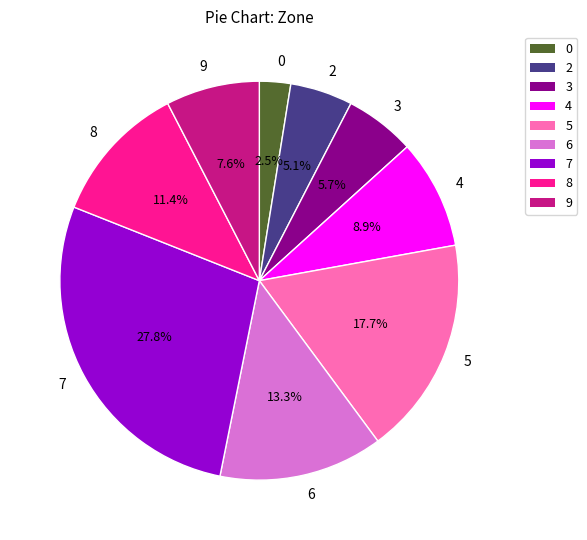

Combined, do 0 and 5 account for over 50%?

No